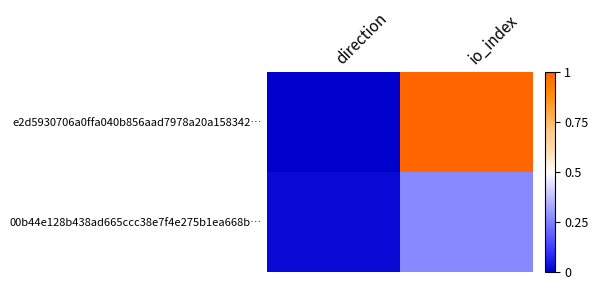

Rank the series by their maximum value, from lowest to highest.

00b44e128b438ad665ccc38e7f4e275b1ea668b…, e2d5930706a0ffa040b856aad7978a20a158342…